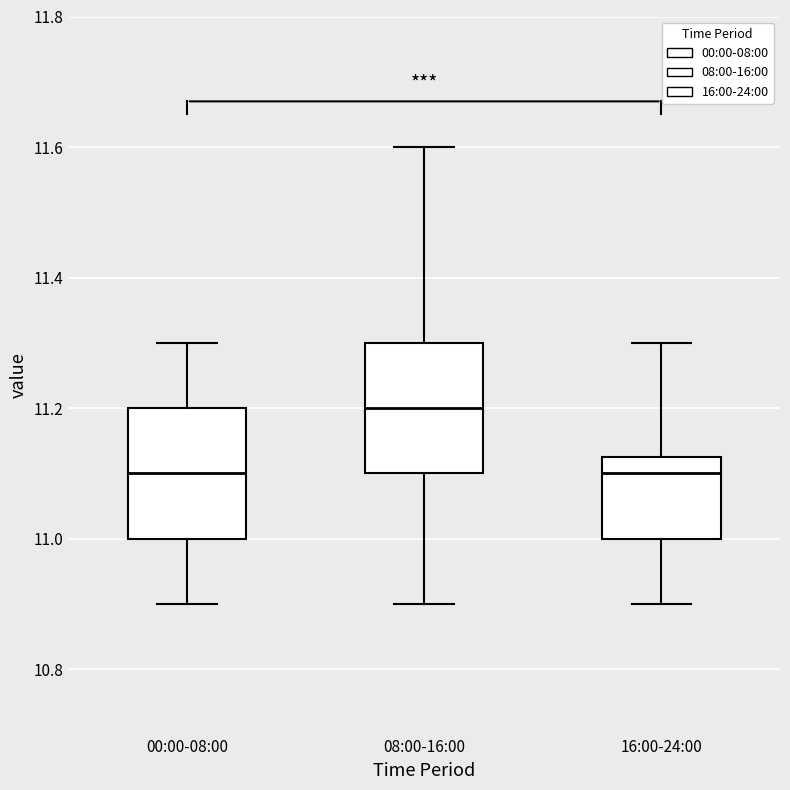

Reading left to right, transcribe this box plot: for each box, give where its median line is, the range the box spans, and where its two whiskers end, as read against the y-axis. The values are not printed on the chart, so give them approximately, as read against the axis.

00:00-08:00: median 11.10, box 11.00 to 11.20, whiskers 10.90 to 11.30
08:00-16:00: median 11.20, box 11.10 to 11.30, whiskers 10.90 to 11.60
16:00-24:00: median 11.10, box 11.00 to 11.12, whiskers 10.90 to 11.30